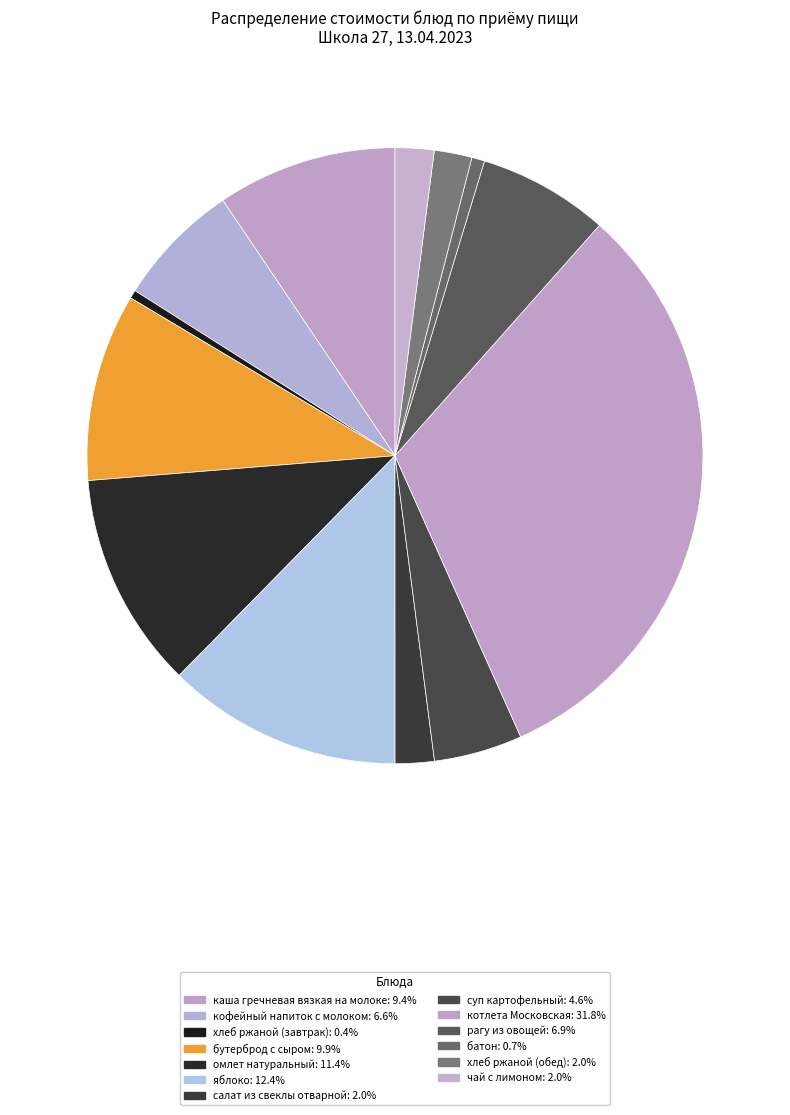

To the nearest percent, what portion does котлета Московская represent?

32%